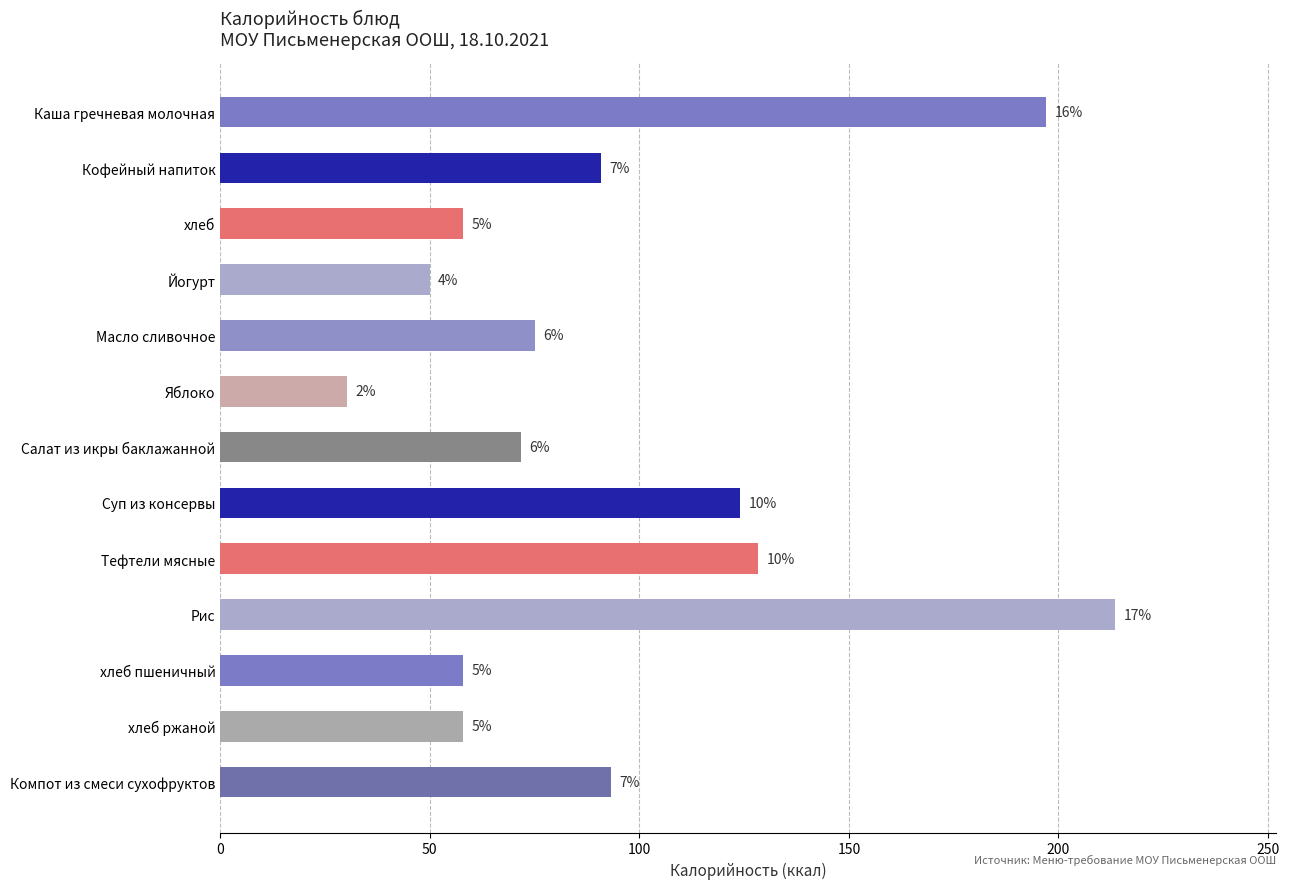

What is the maximum value shown in the chart?

213.5